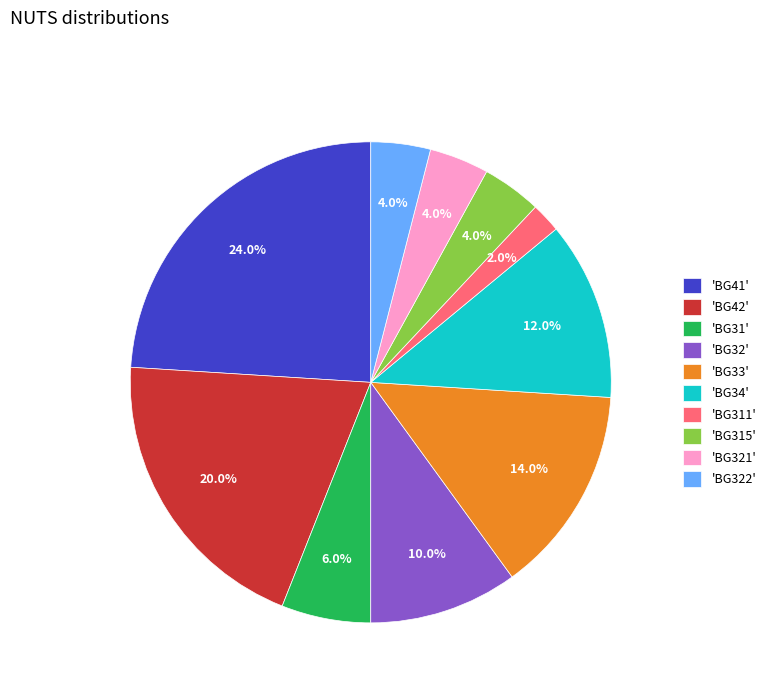

Do 'BG311' and 'BG34' together represent more than half of the pie?

No